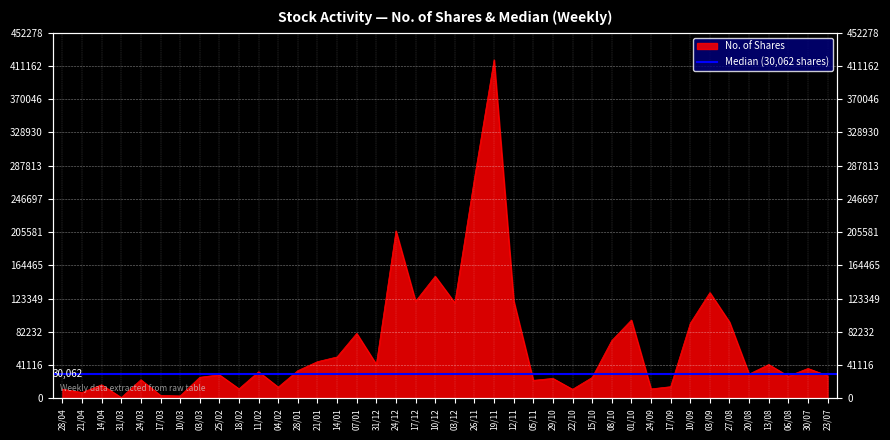

The chart shows a value of 86594 at 14/01. True or false?

False